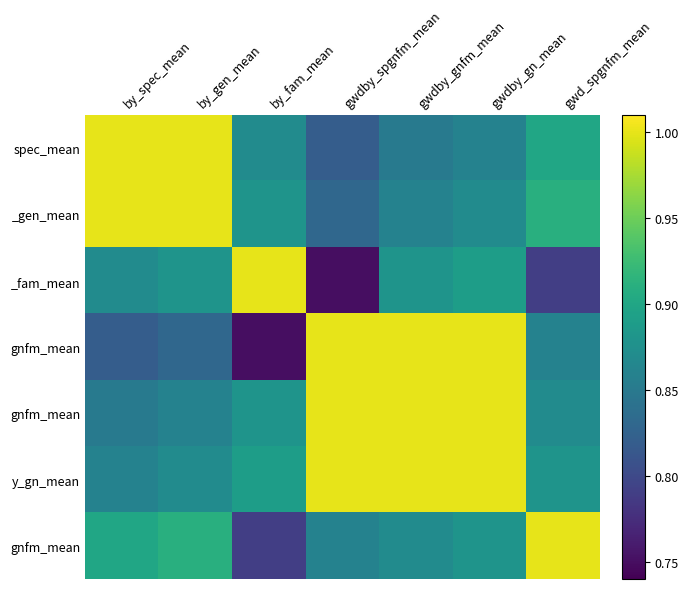

What is the spread (max minus min) of values at by_gen_mean?

0.2